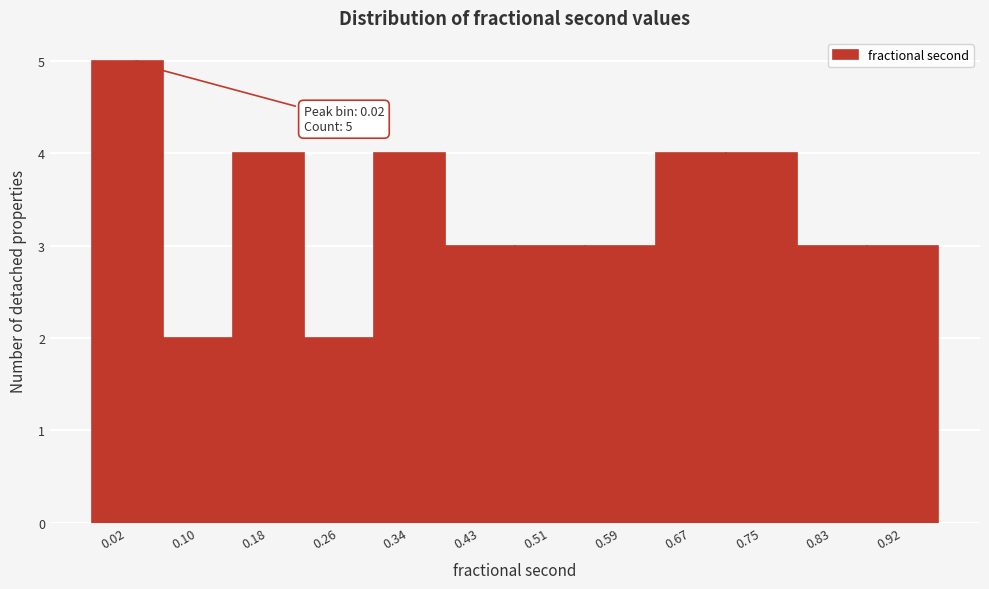

Reading right to left, what are all the values shown in this chart?

3	3	4	4	3	3	3	4	2	4	2	5